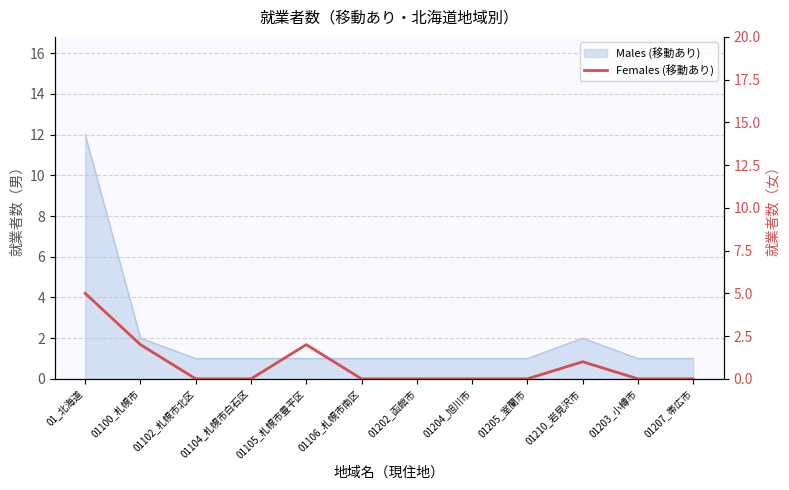

The value at 01207_帯広市 is 0. True or false?

True